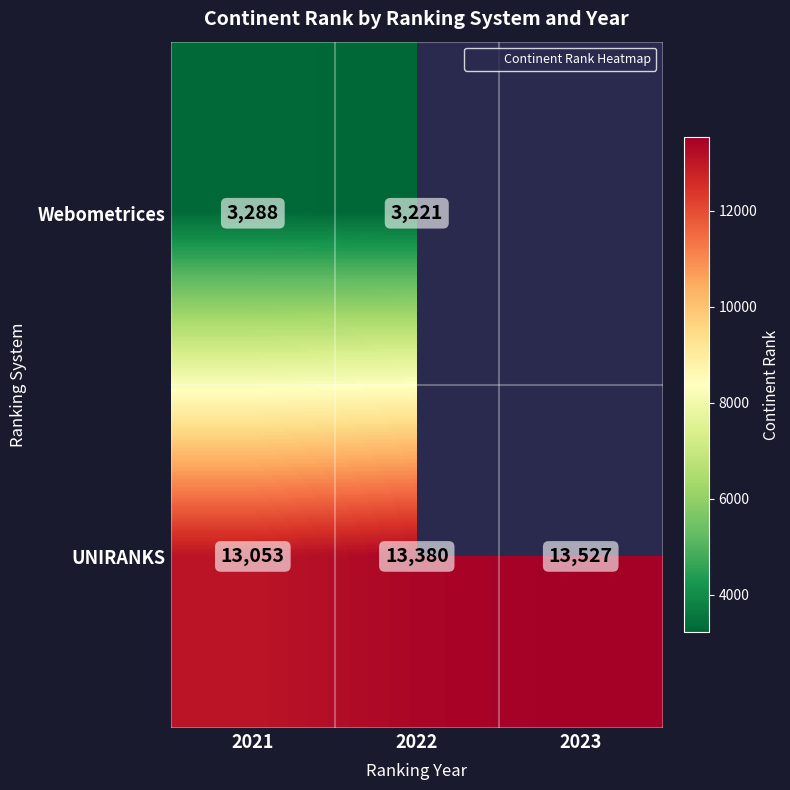

What is the minimum value shown in the chart?

3221.0